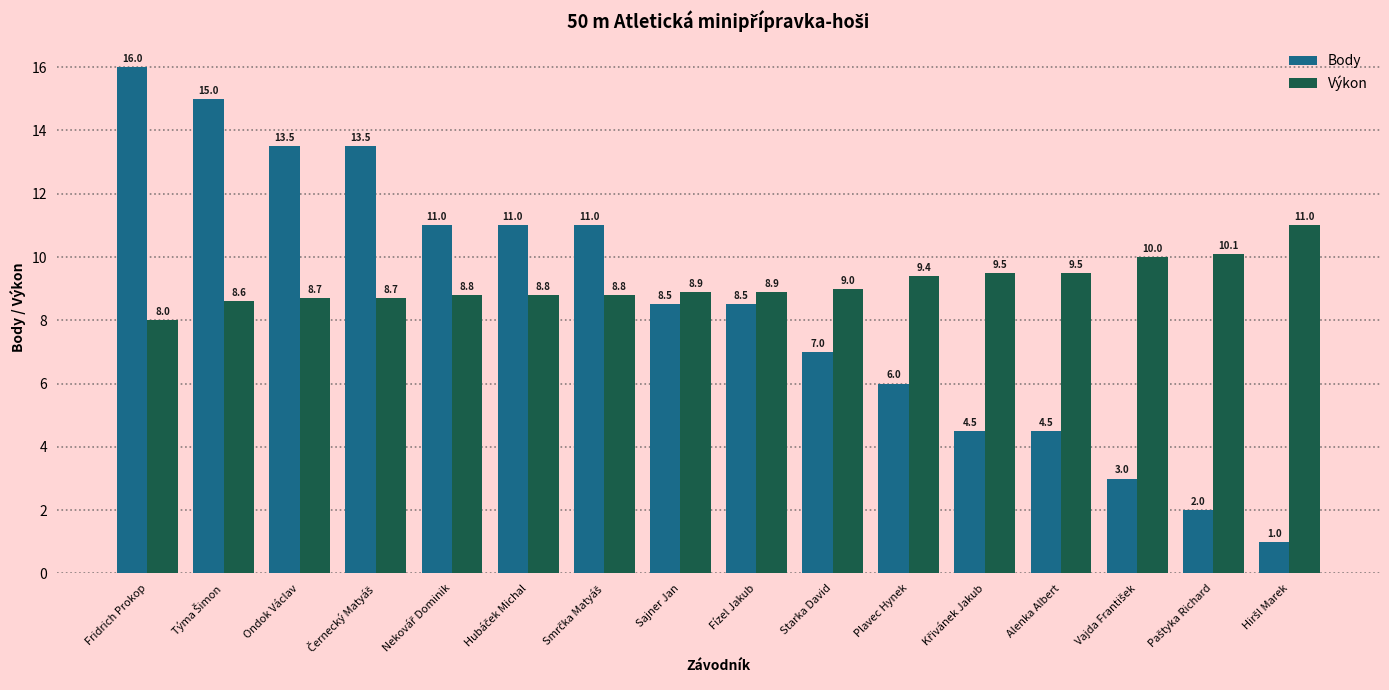

Where does the Body series first go above 8?

Fridrich Prokop